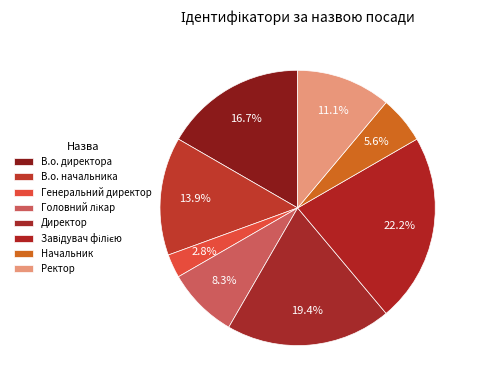

Is the sum of В.о. начальника and Ректор greater than half?

No